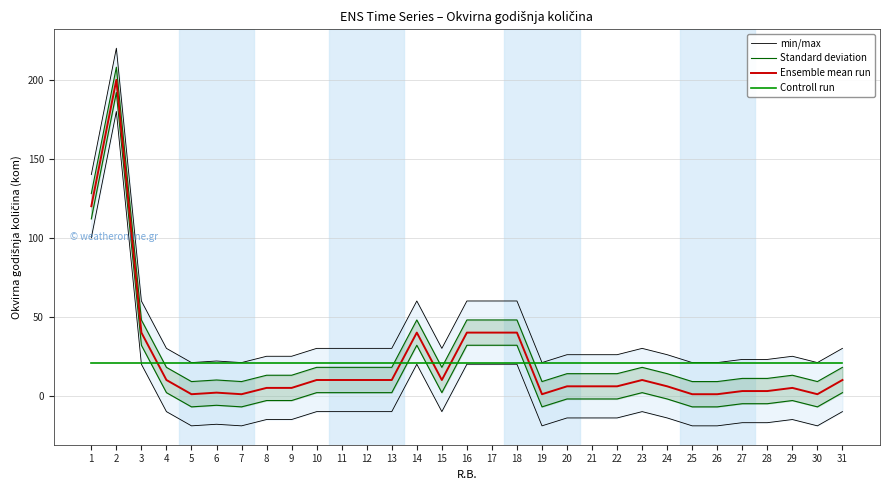

True or false: Standard deviation has a value of 4.8 at 9.

False